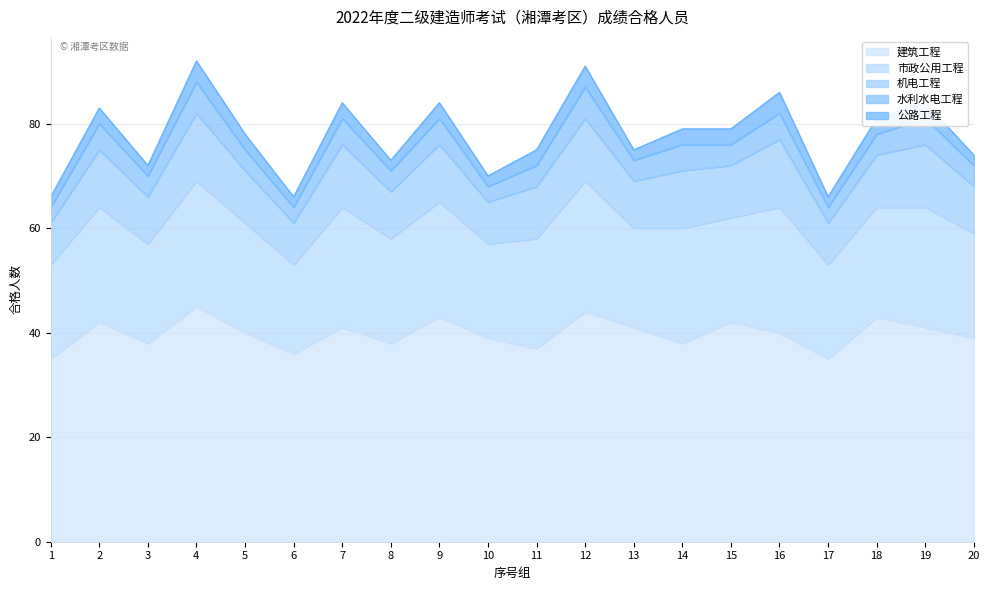

Which series has the largest range (max minus min)?

建筑工程